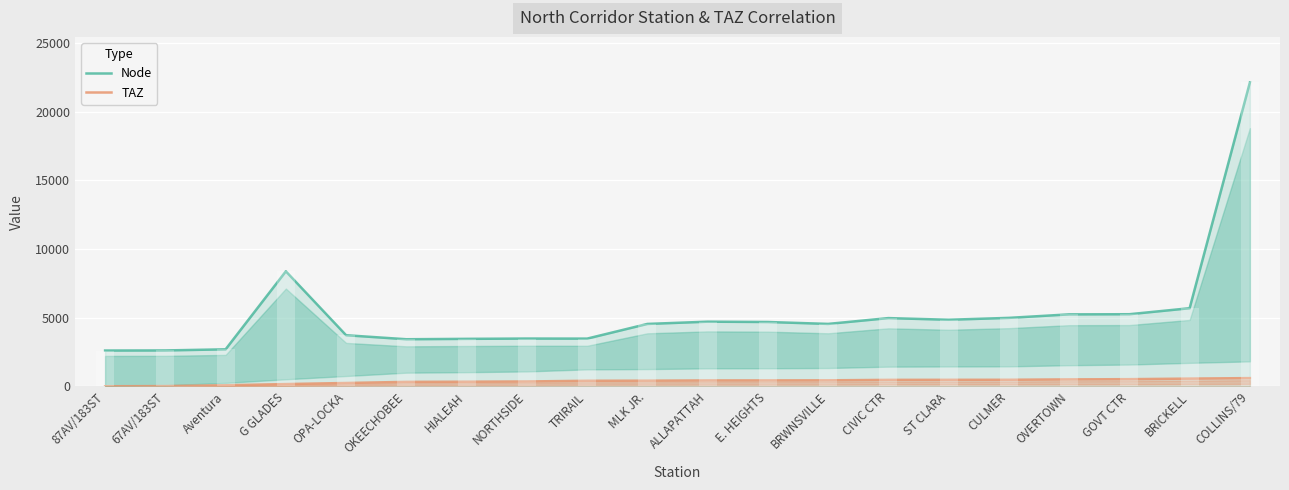

The TAZ series shows 170 at CIVIC CTR. True or false?

False